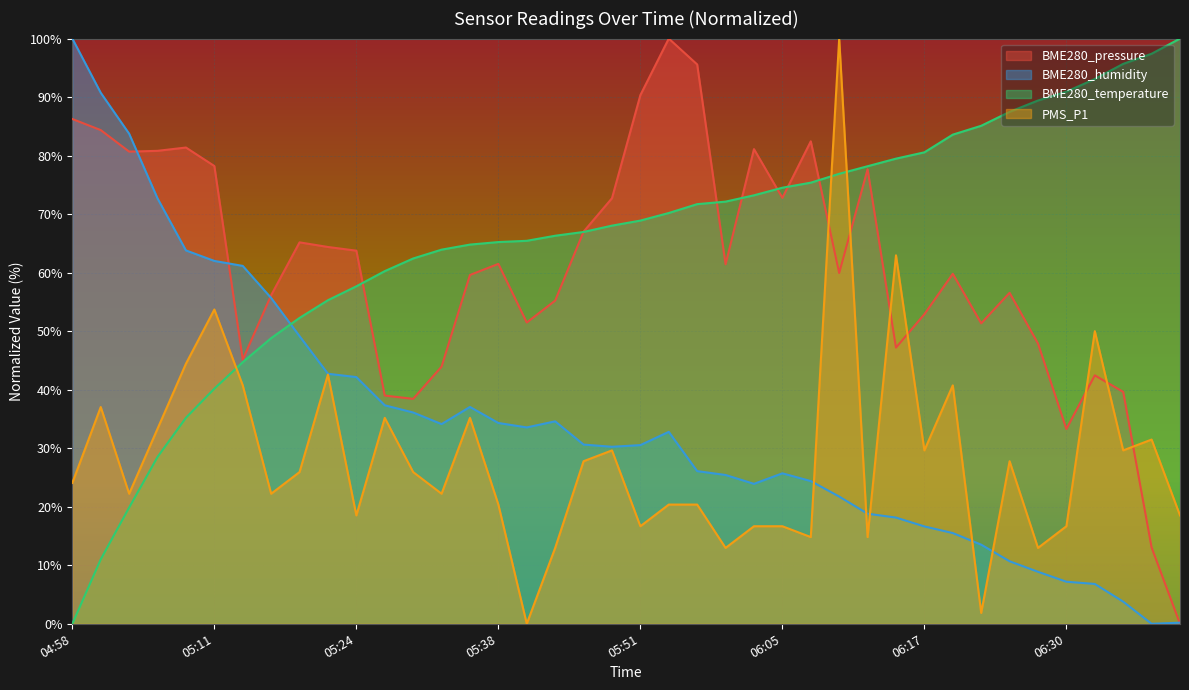

How many lines are shown in the chart?

4